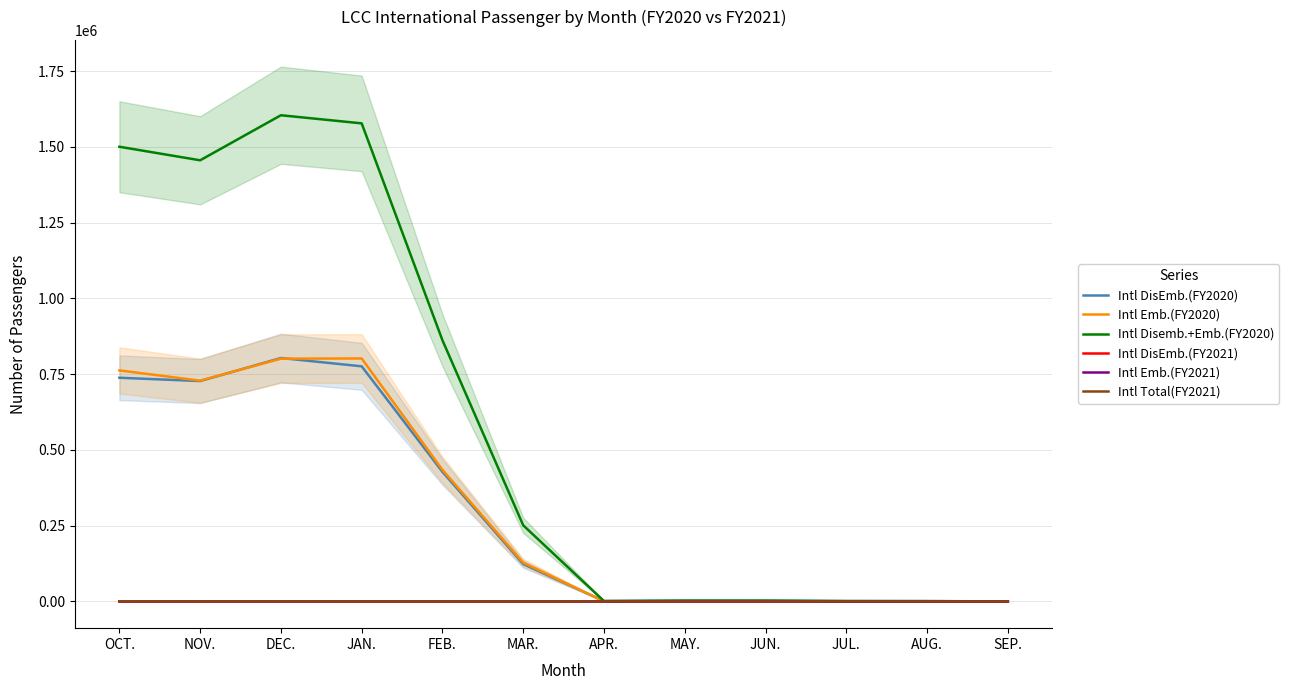

Rank the series by their maximum value, from highest to lowest.

Intl Disemb.+Emb.(FY2020), Intl DisEmb.(FY2020), Intl Emb.(FY2020), Intl Total(FY2021), Intl DisEmb.(FY2021), Intl Emb.(FY2021)